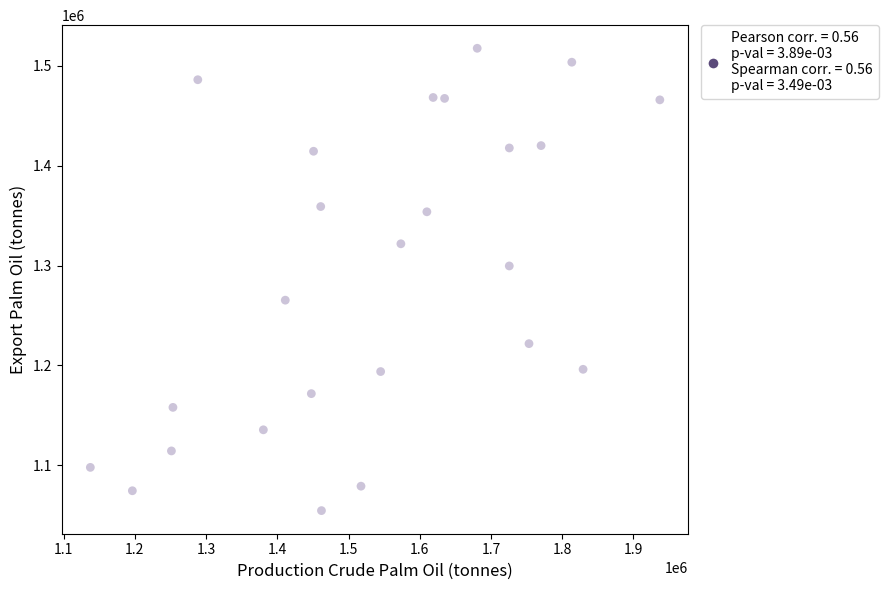

What Y value in the scatter plot is closest to 1286140?

1299654